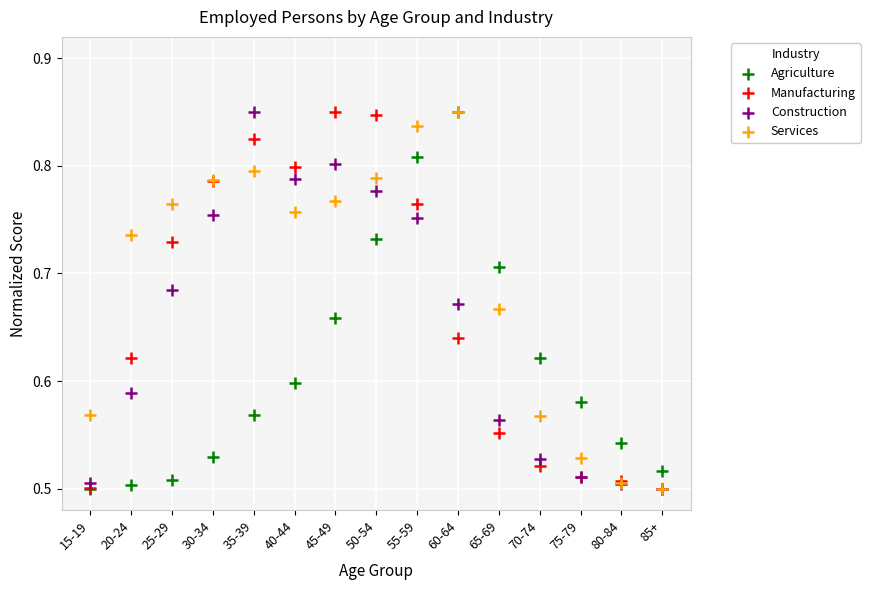

What are all the series names shown in the legend?

Agriculture, Manufacturing, Construction, Services